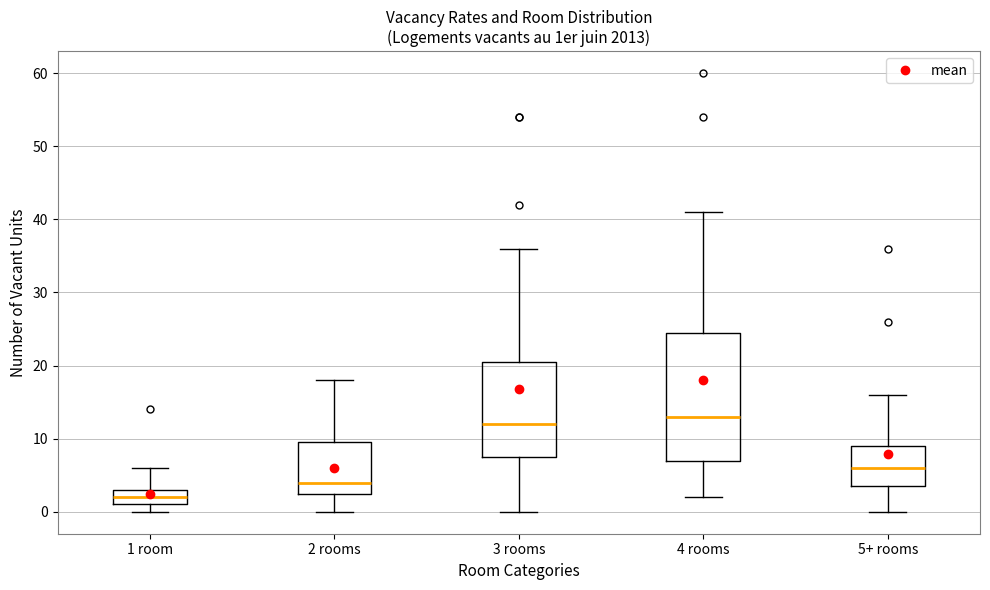

Which box is the tallest, from its lower edge to its upper edge?

4 rooms